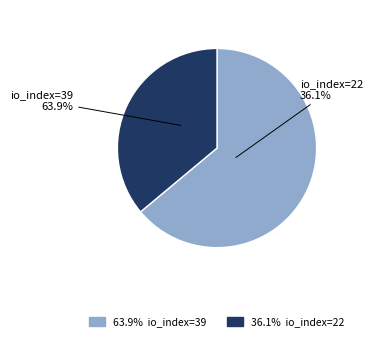

What percentage is the io_index=22 slice, to the nearest percent?

36%